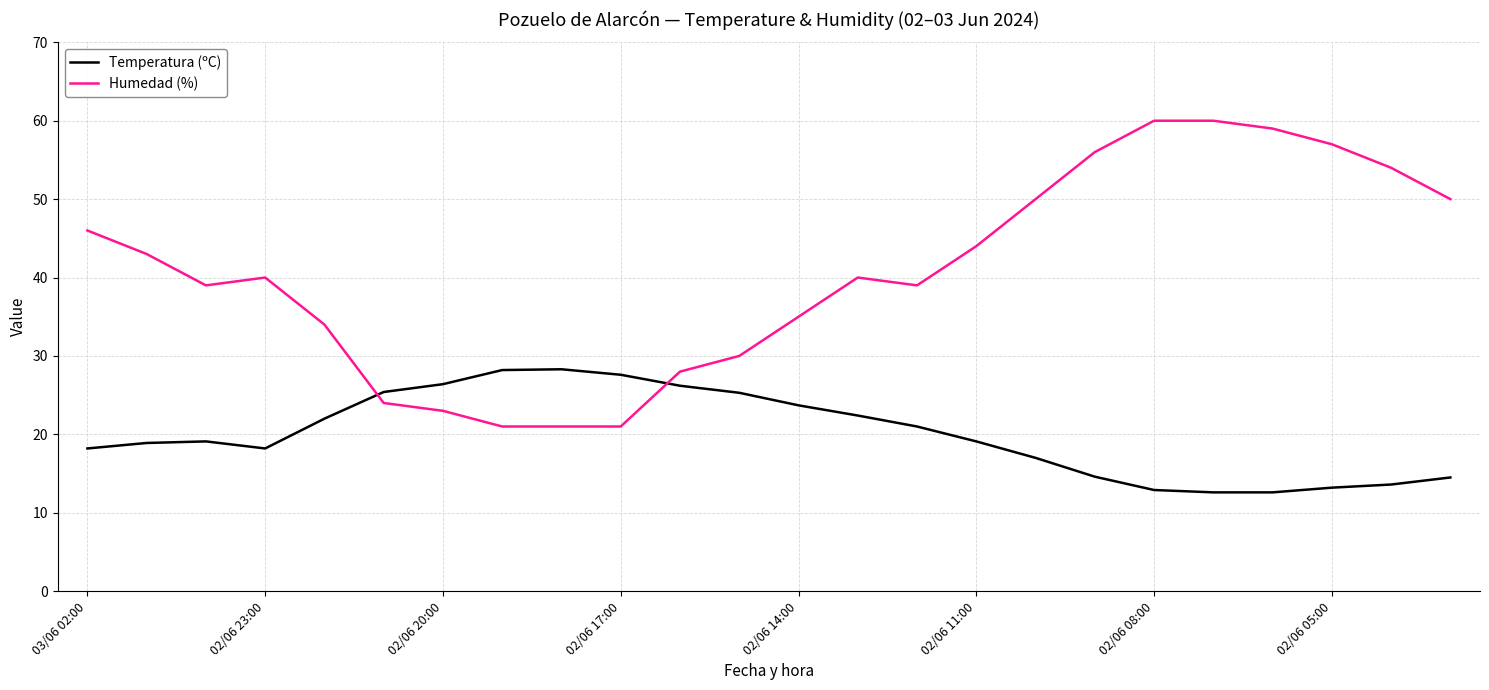

Which series has the widest spread of values?

Humedad (%)